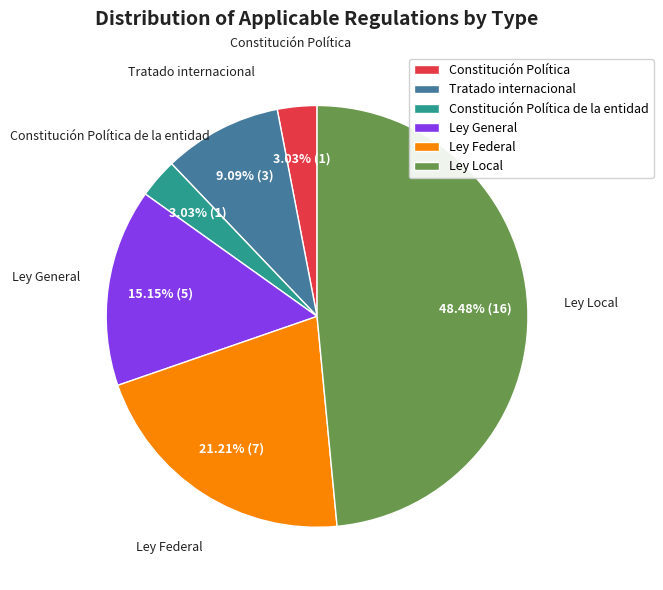

How many slices are in this pie chart?

6